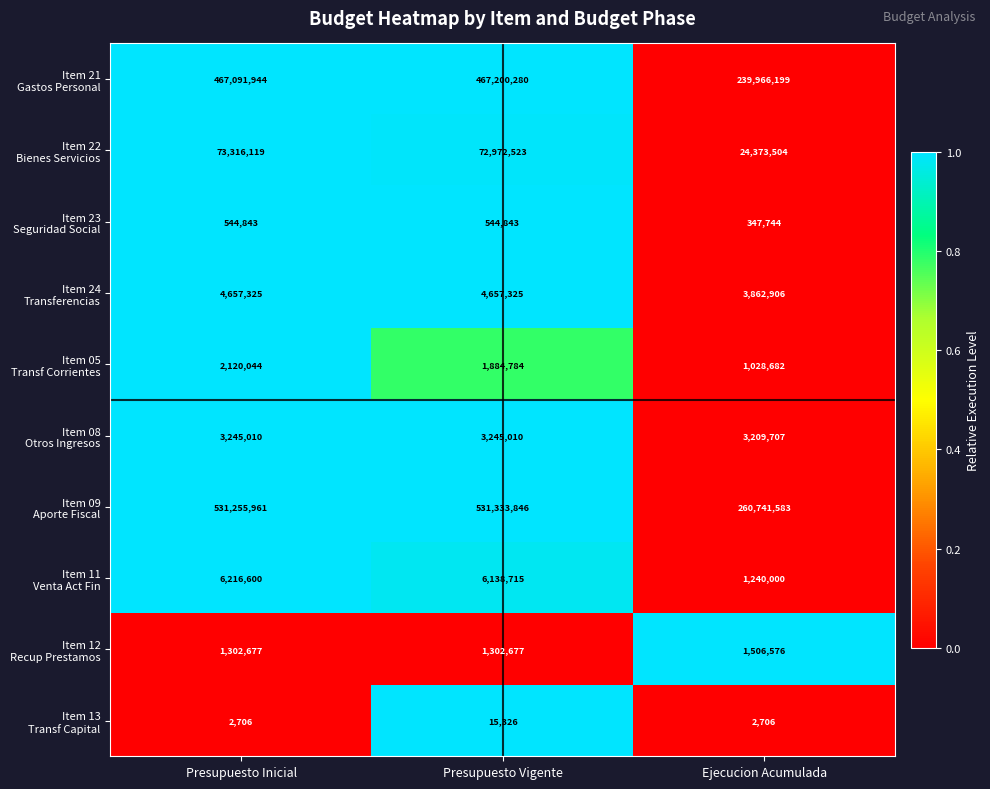

At which category is the sum across all series the highest?

Presupuesto Inicial